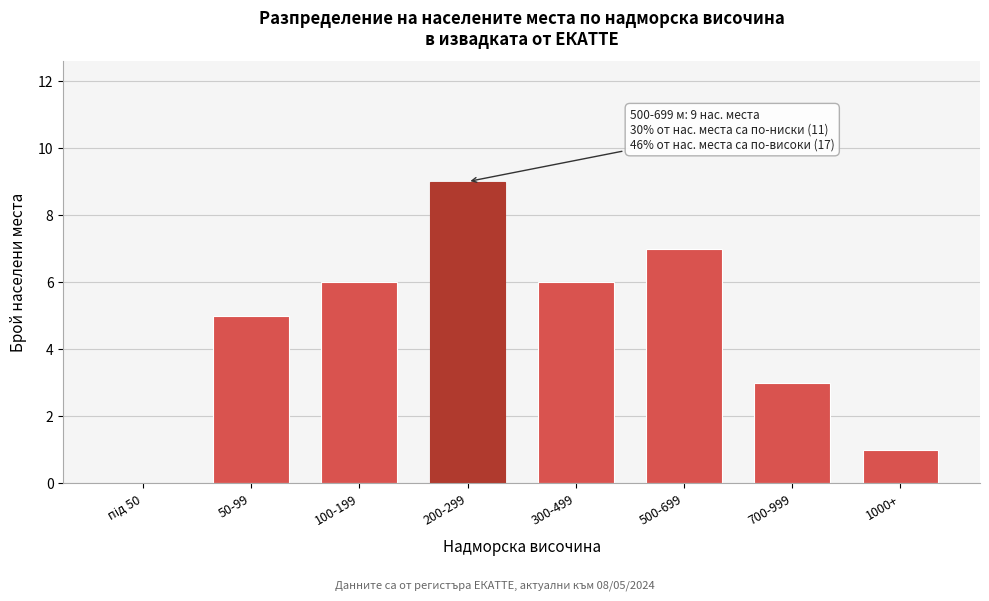

What is the sum of all values?

37